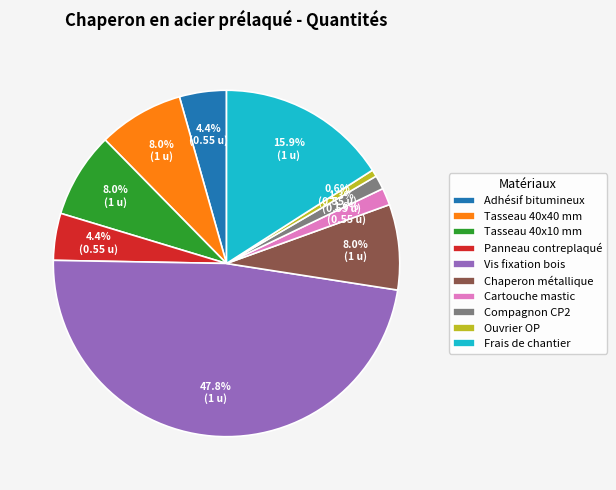

How many segments does this pie chart have?

10